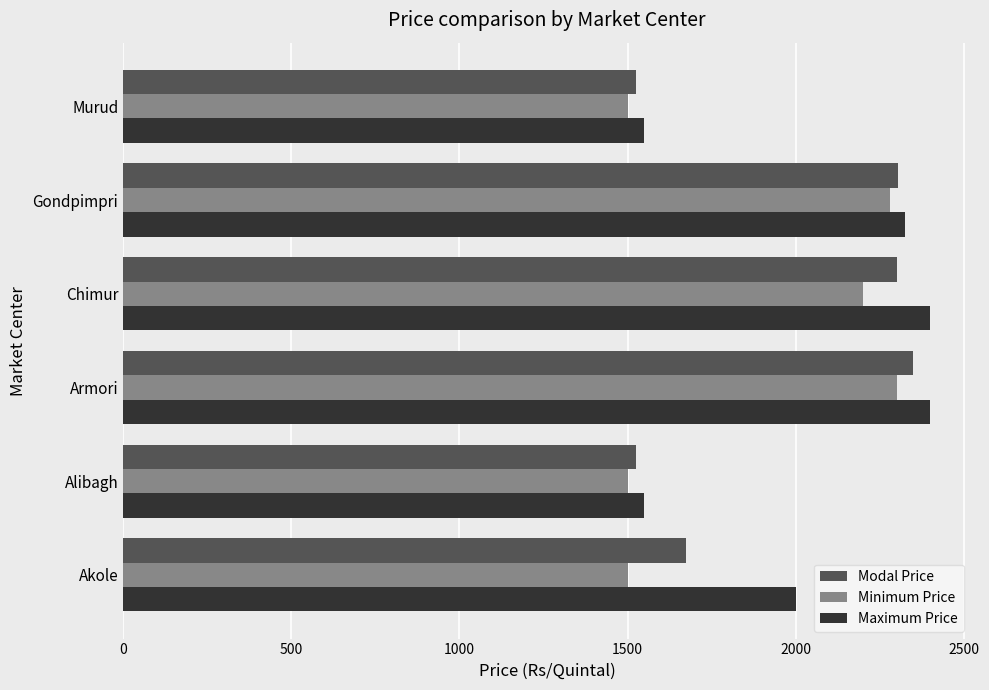

At which label is Minimum Price closest to 1900?

Chimur